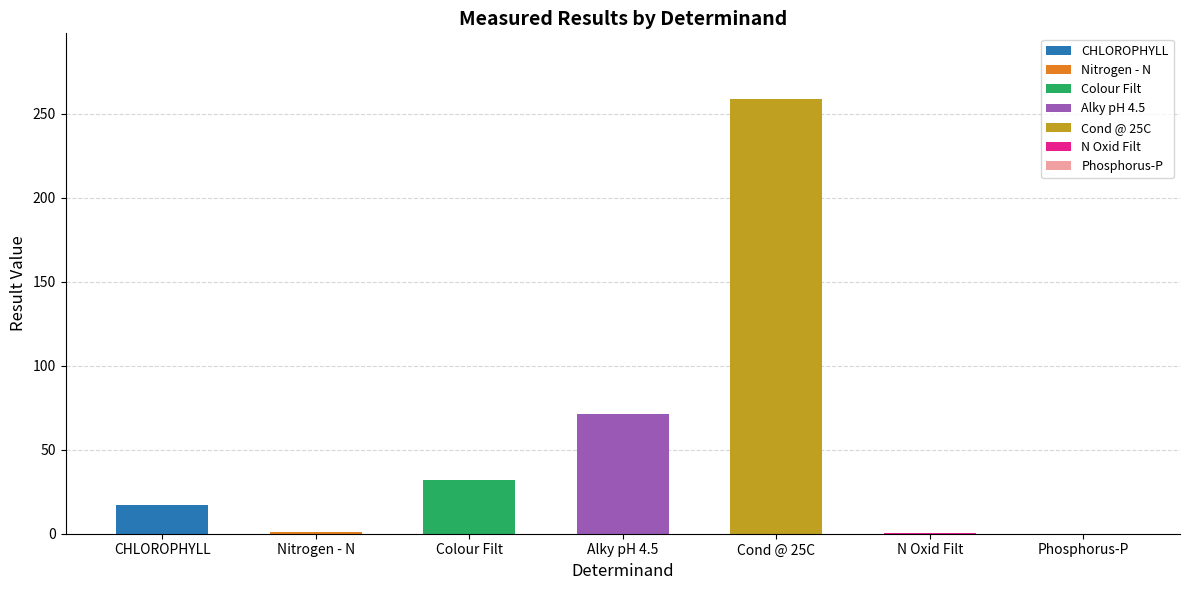

What is the value of the 3rd bar from the left?

32.0